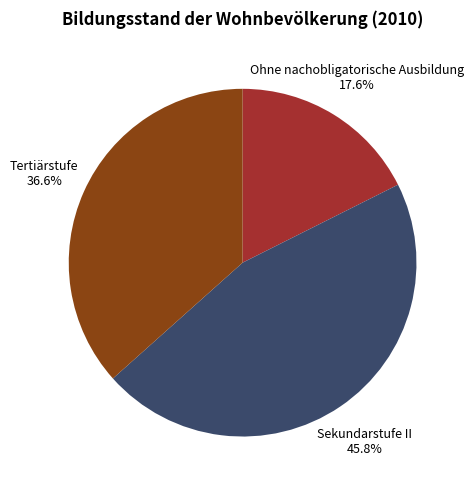

Approximately how many times larger is the value at Sekundarstufe II compared to Tertiärstufe?

1.3